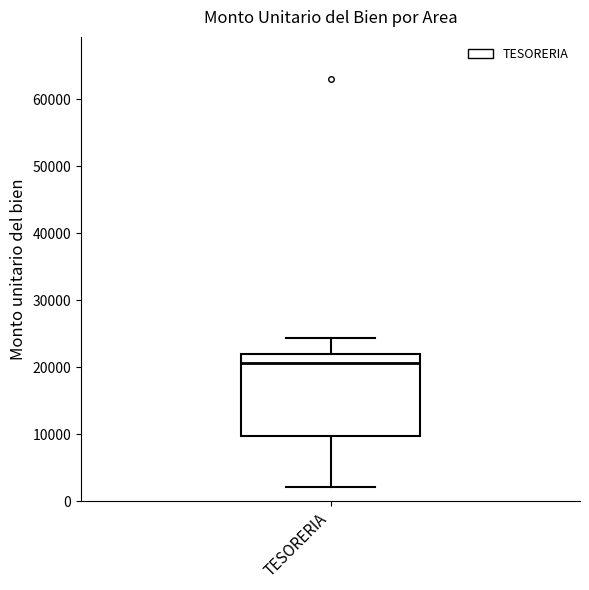

Transcribe this box plot: give where the median line is, the range the box spans, and where the two whiskers end, as read against the y-axis. The values are not printed on the chart, so give them approximately, as read against the axis.

median 21000, box 10000 to 22000, whiskers 2000 to 24000